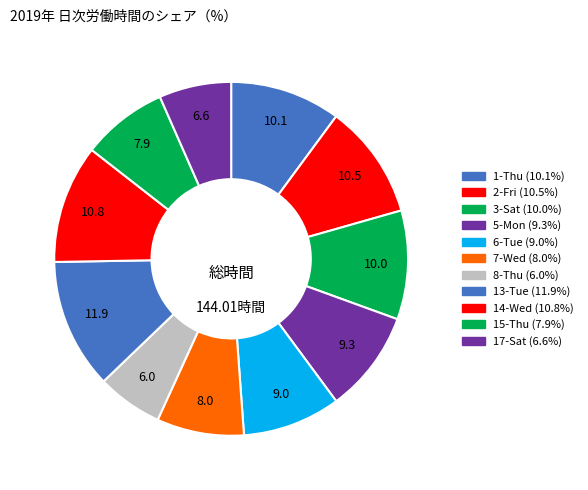

What percentage is the 6-Tue slice, to the nearest percent?

9%